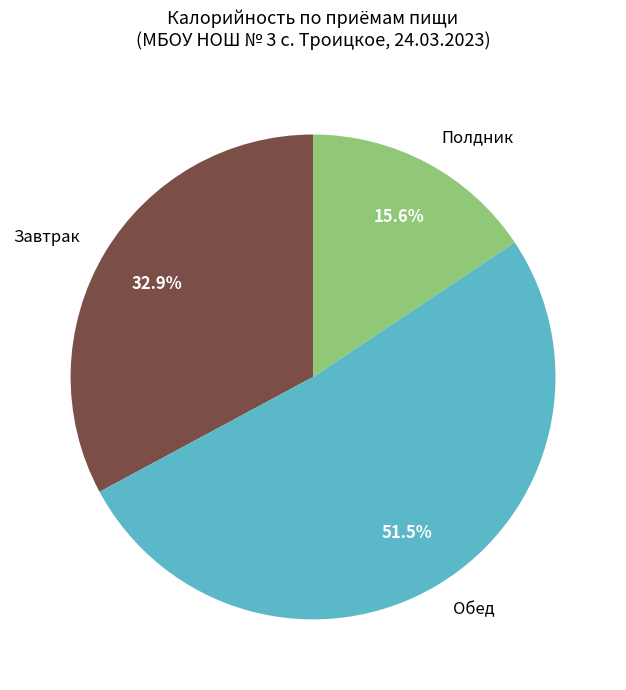

Approximately how many times larger is the value at Полдник compared to Обед?

0.3